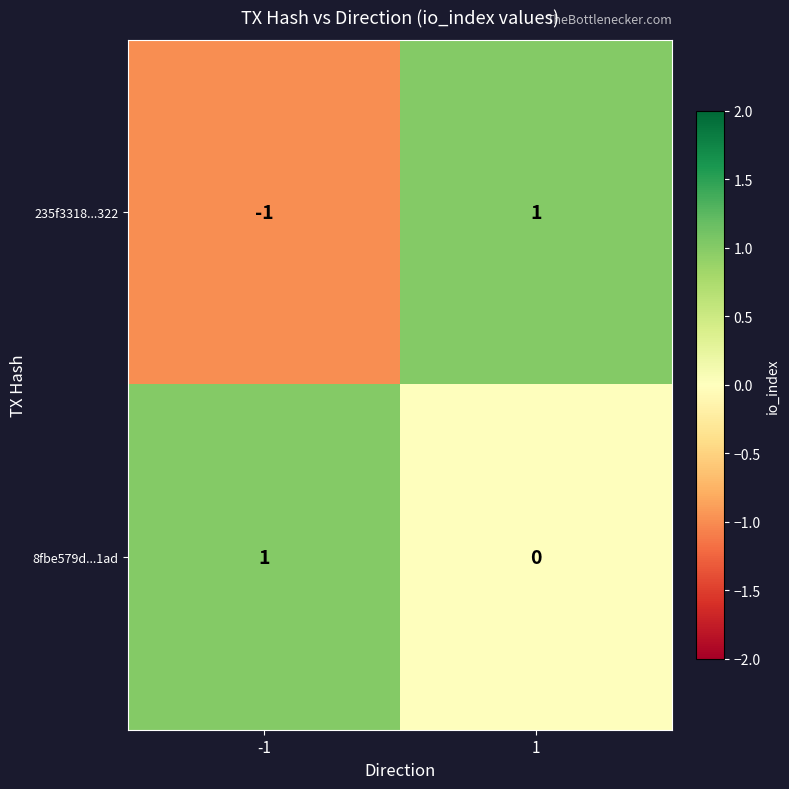

What is the smallest value displayed?

-1